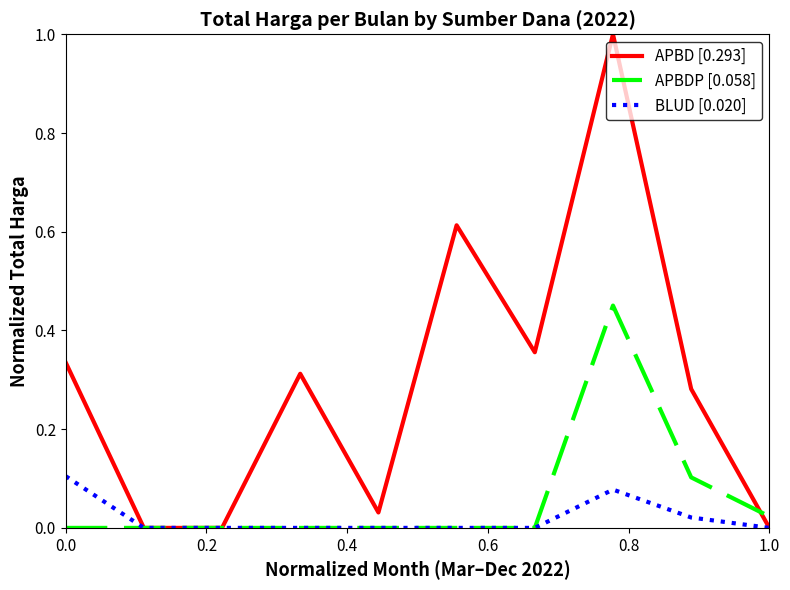

Rank the series by their maximum value, from lowest to highest.

BLUD [0.020], APBDP [0.058], APBD [0.293]